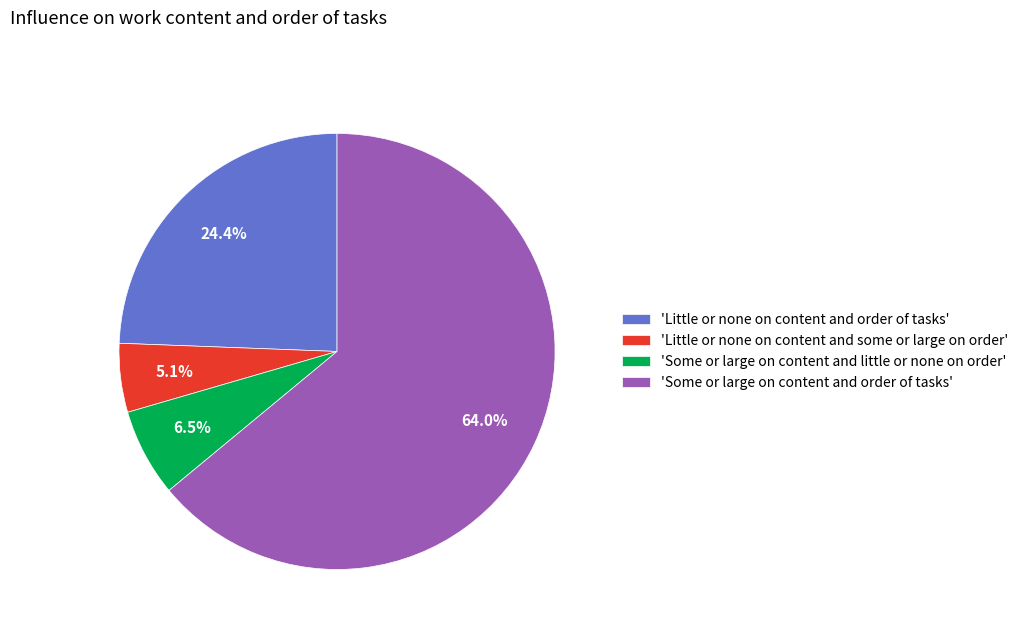

To the nearest percent, what is the difference between the largest and smallest slice percentages?

59%